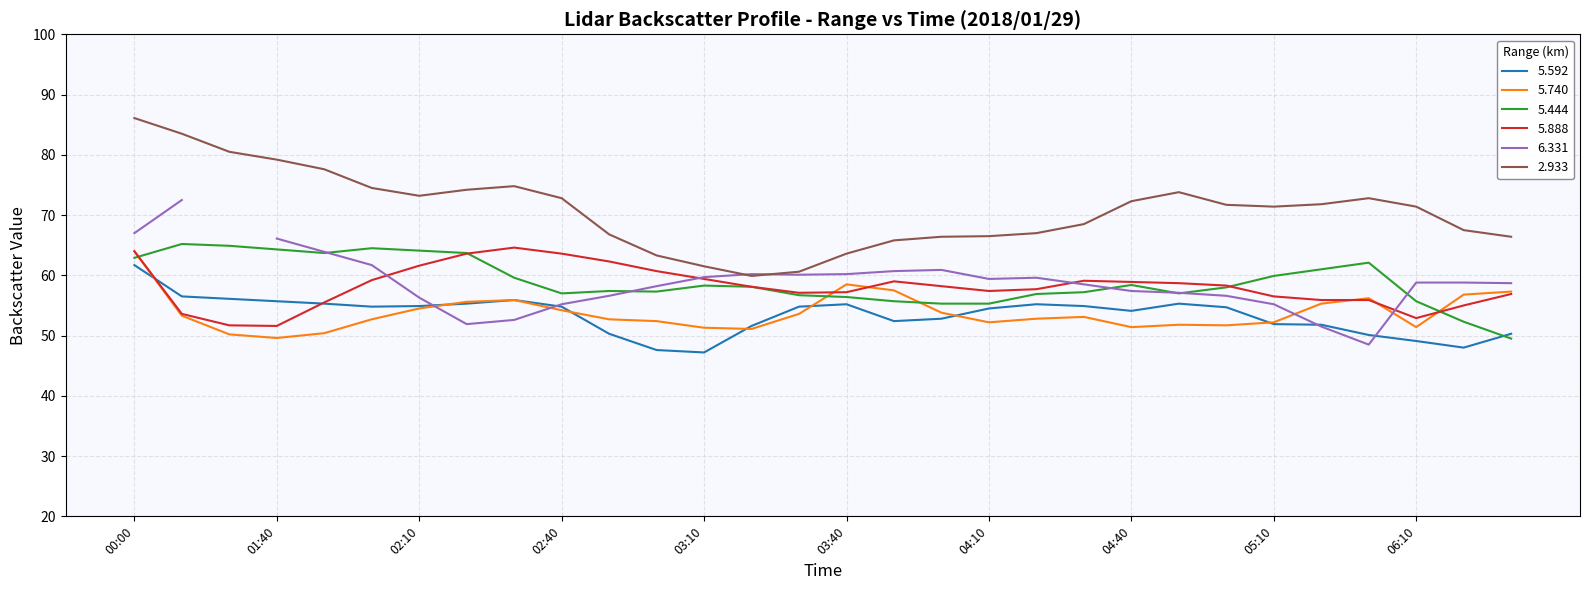

What is the smallest value displayed?

47.2